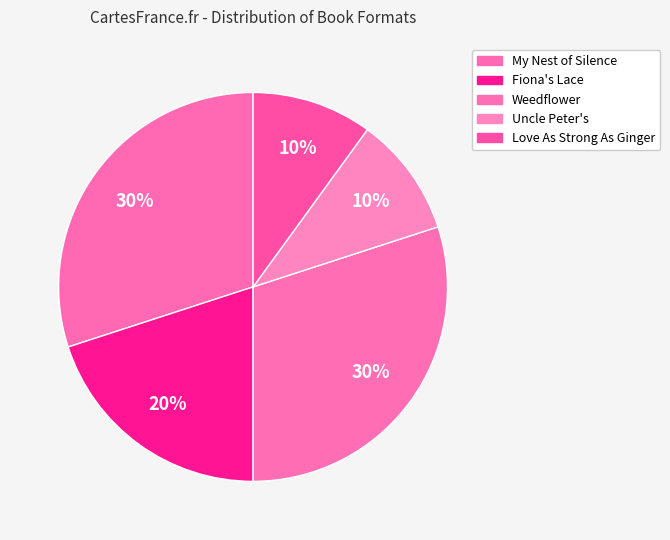

Count the number of slices in the pie.

5